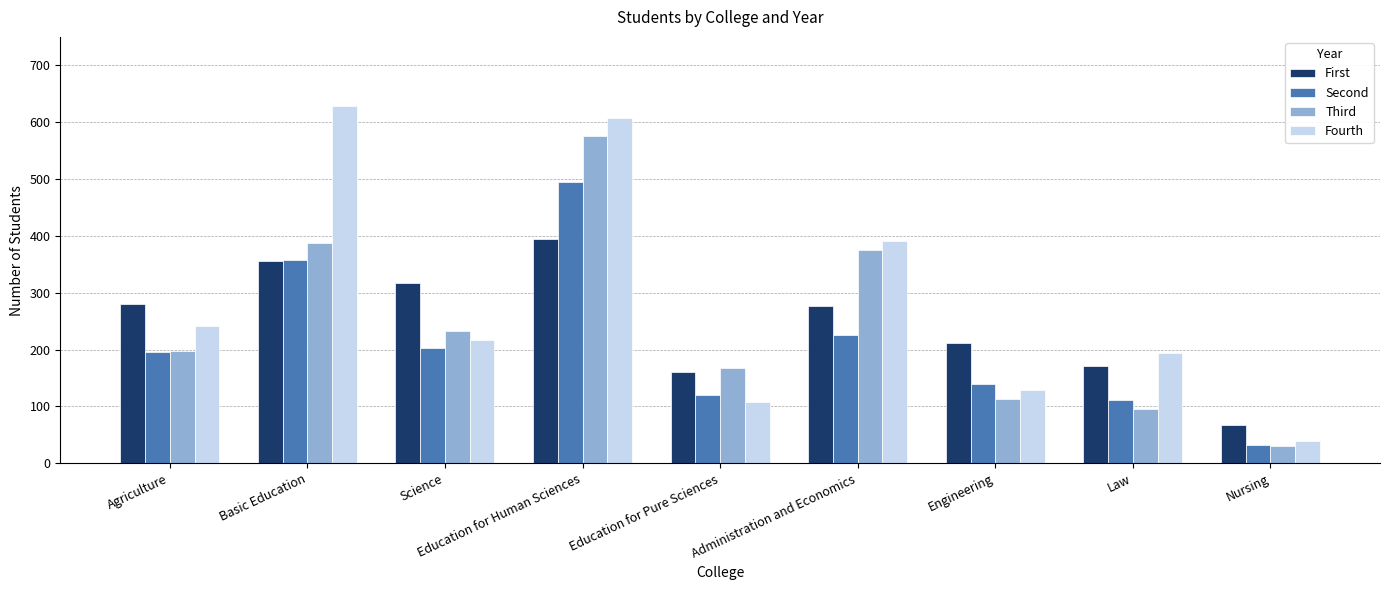

Rank the series at Law from highest to lowest value.

Fourth, First, Second, Third